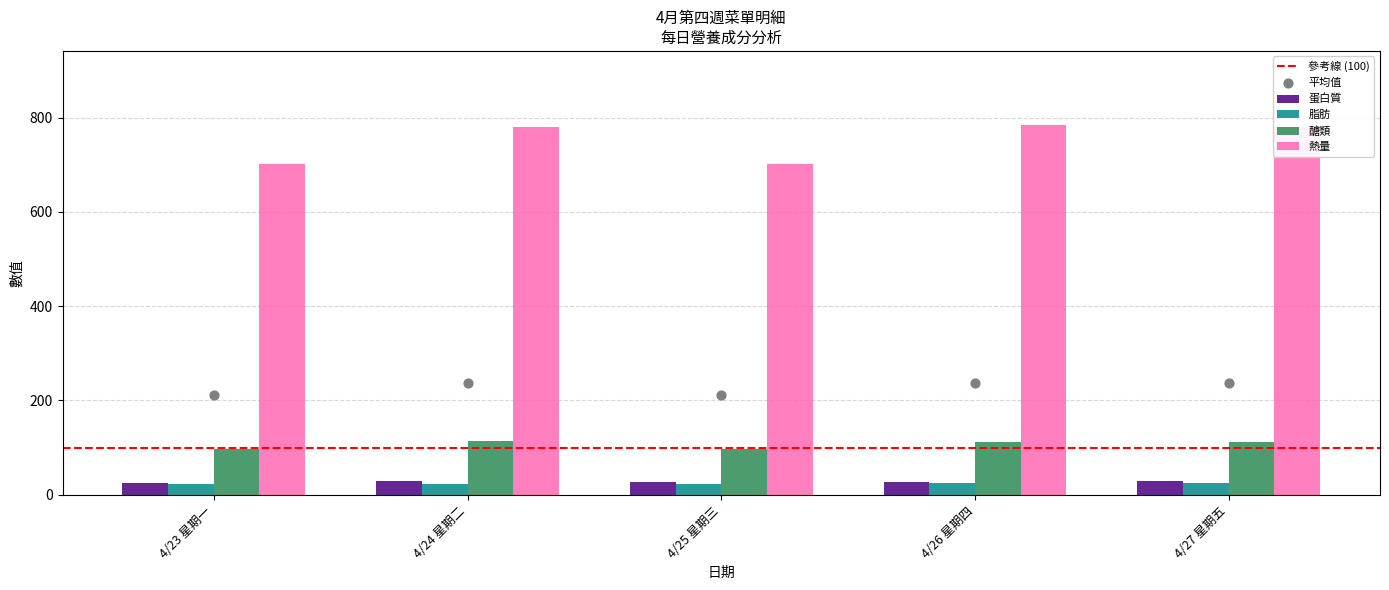

Which series reaches the maximum Y coordinate?

熱量